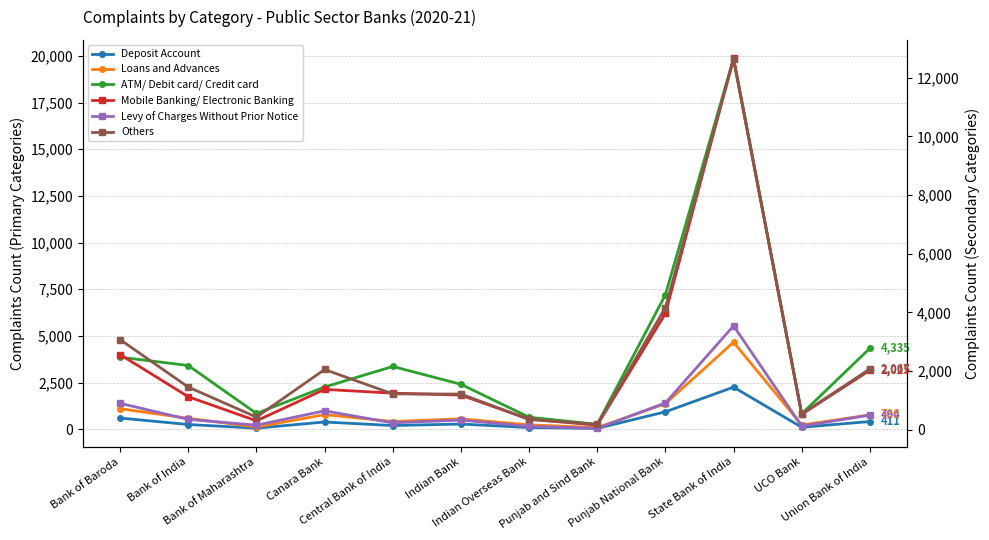

Where is Loans and Advances nearest to the value 2372?

Punjab National Bank